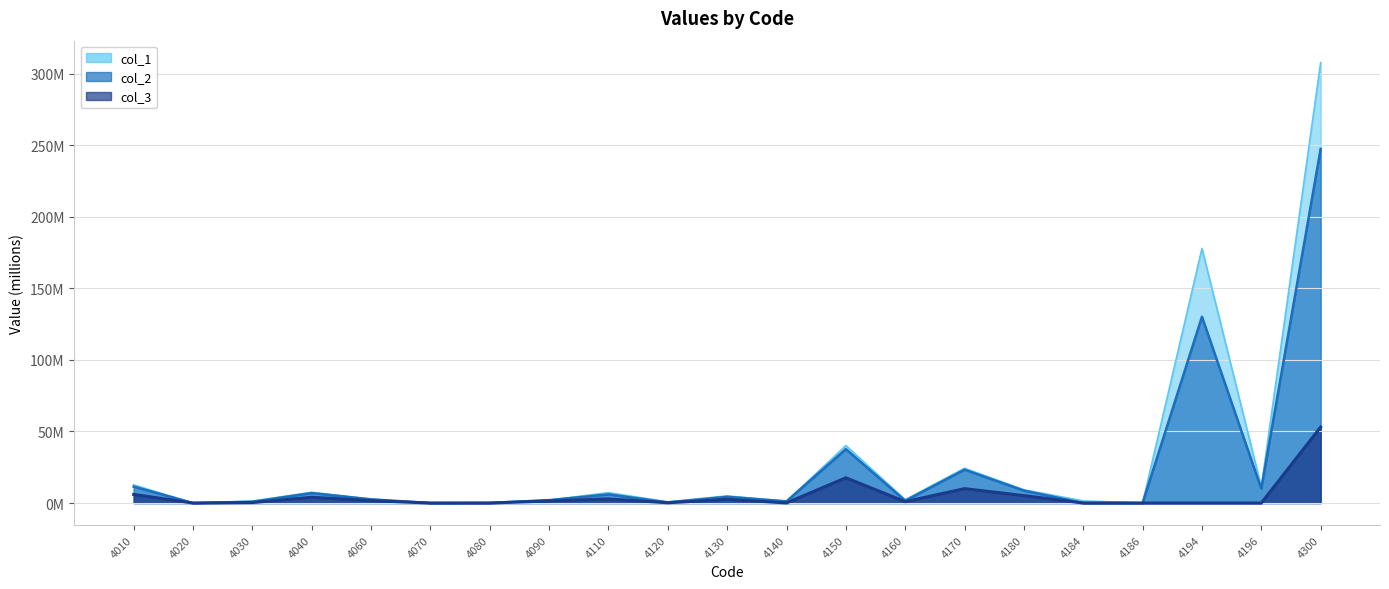

Rank the categories by col_2 value from highest to lowest.

4300, 4194, 4150, 4170, 4010, 4196, 4180, 4040, 4110, 4130, 4060, 4090, 4160, 4140, 4030, 4120, 4080, 4184, 4186, 4020, 4070